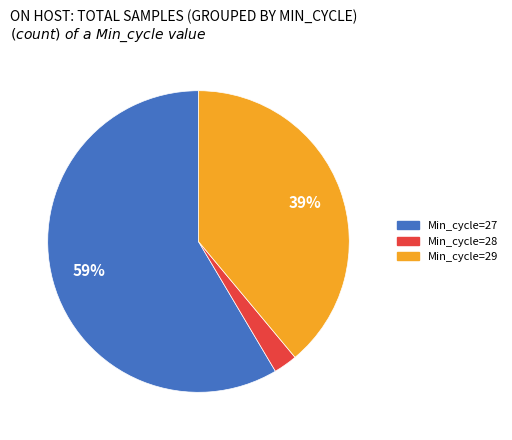

Which category has the biggest portion of the pie?

Min_cycle=27